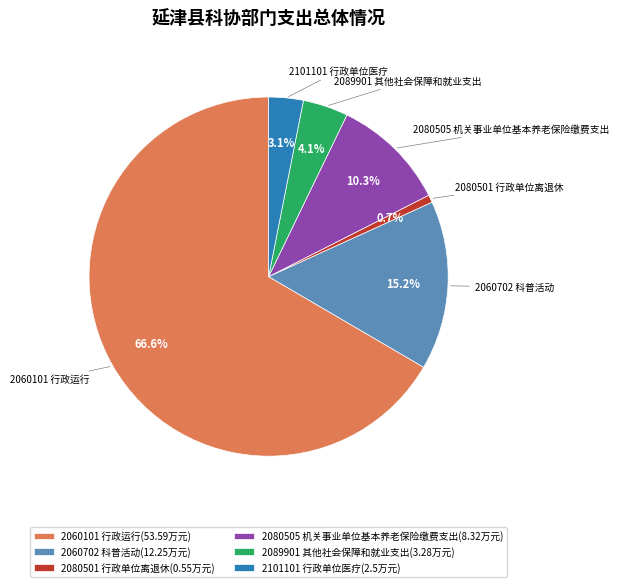

Between 2060702 科普活动(12.25万元) and 2060101 行政运行(53.59万元), which is larger?

2060101 行政运行(53.59万元)